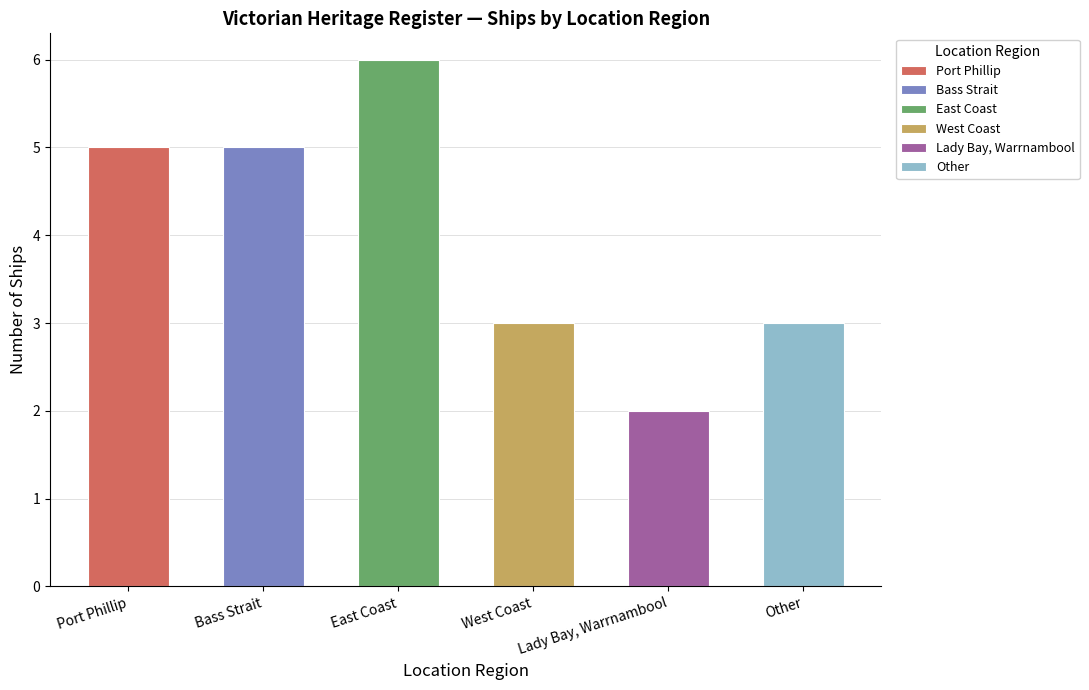

What is the sum of all values?

24